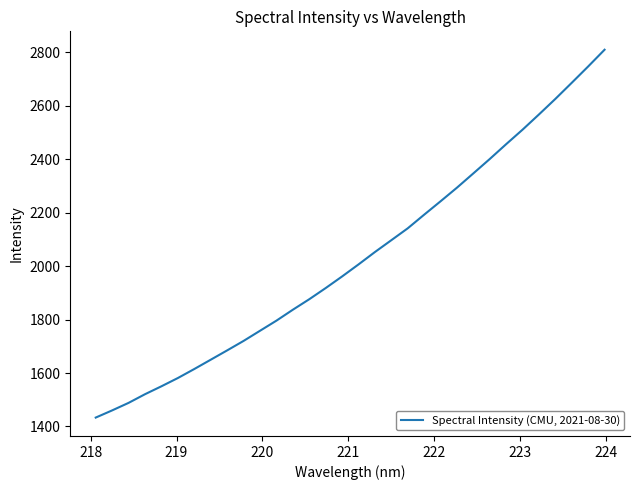

What is the difference between the maximum and minimum values?

1376.8